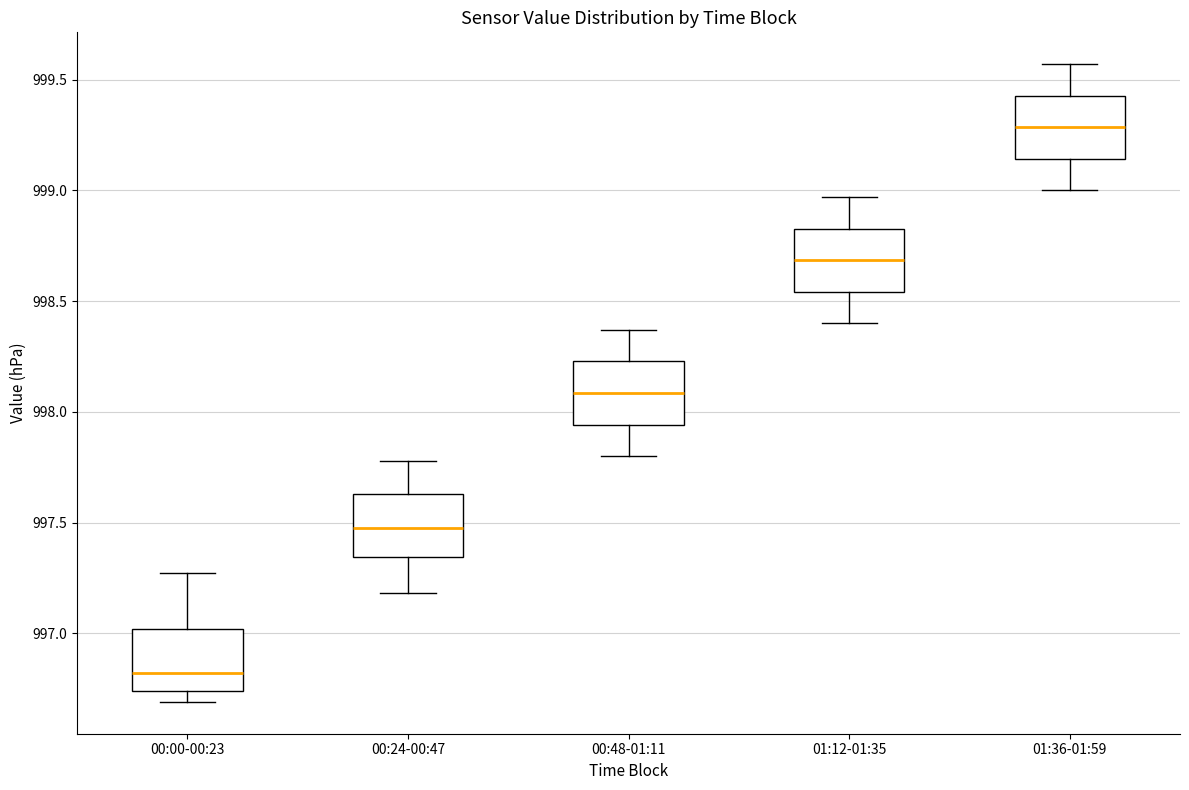

Where is the upper edge of the box for 00:00-00:23 on the y-axis? The values are not printed on the chart, so give them approximately, as read against the axis.

997.00